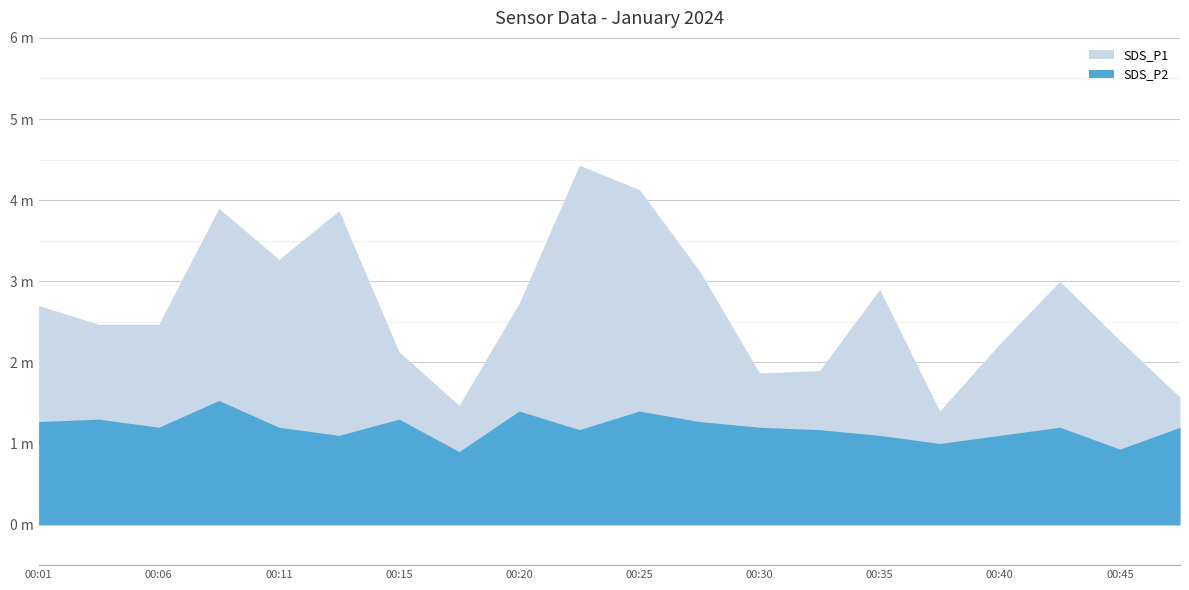

Which series changed the most between 00:06 and 00:30?

SDS_P1